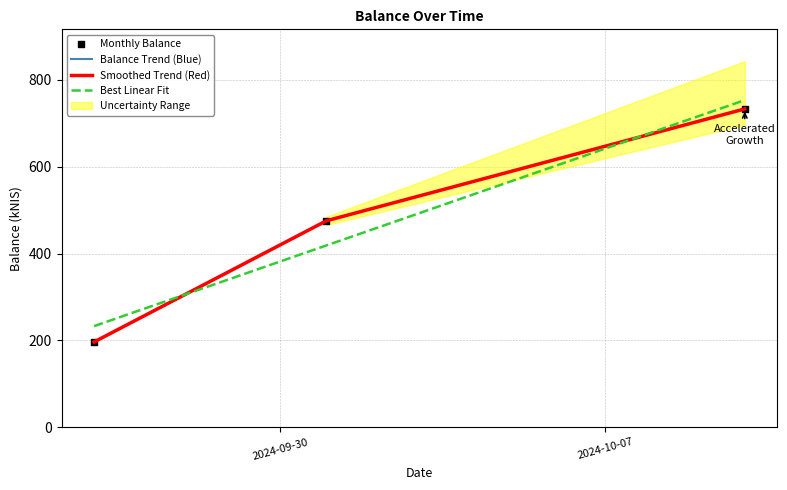

Which series reaches the maximum Y coordinate?

Best Linear Fit